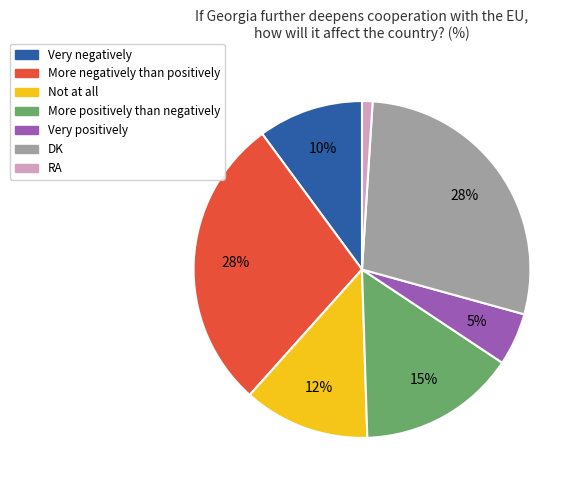

Is it true that Not at all is 12% of the pie?

True